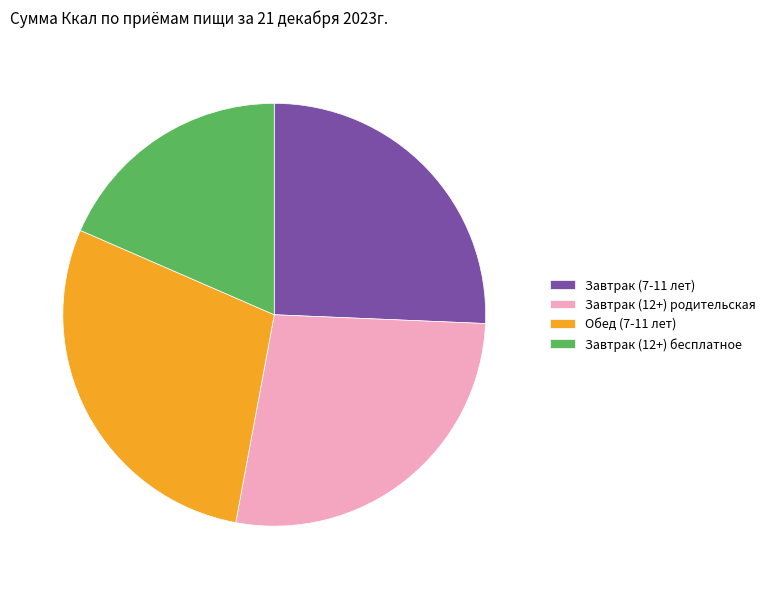

Approximately how many times larger is the value at Завтрак (12+) бесплатное compared to Завтрак (7-11 лет)?

0.7